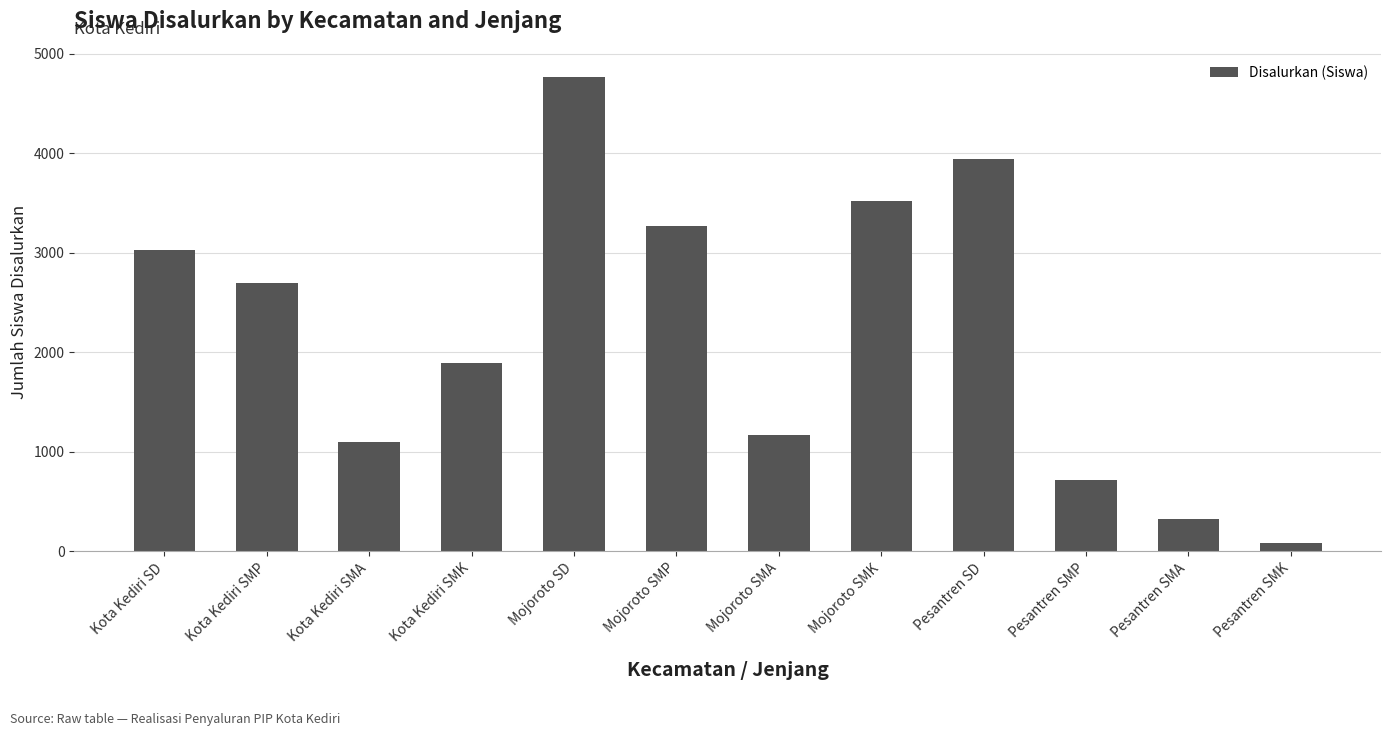

What position from the left is Kota Kediri SMK?

4